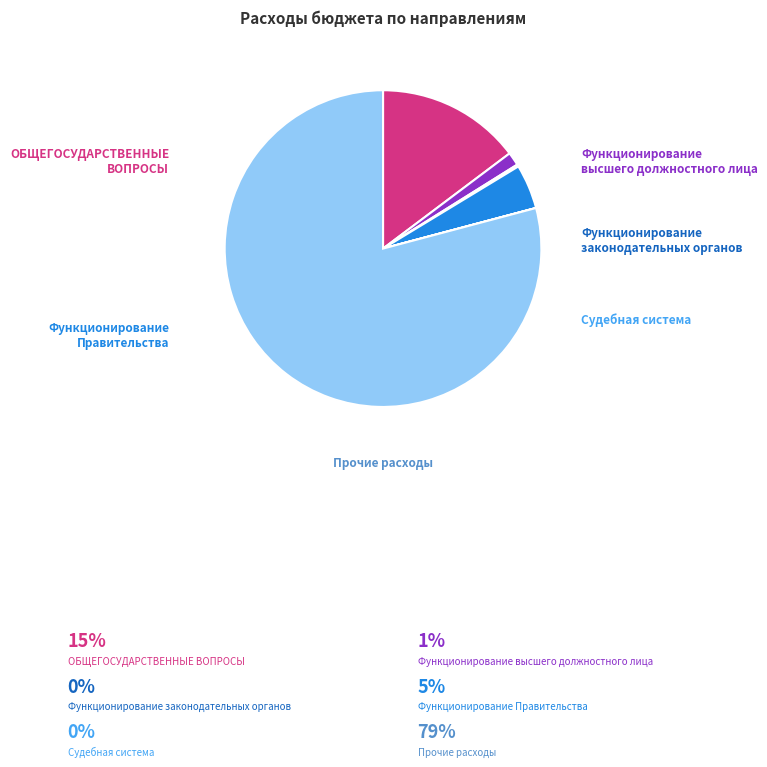

Is it true that Судебная система is 0% of the pie?

True